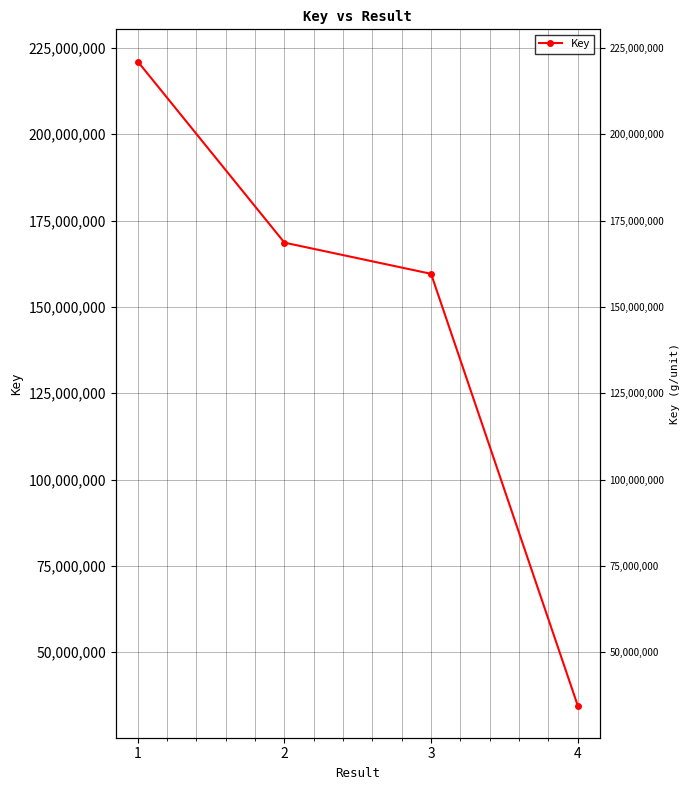

Rank the categories by value from lowest to highest.

4, 3, 2, 1